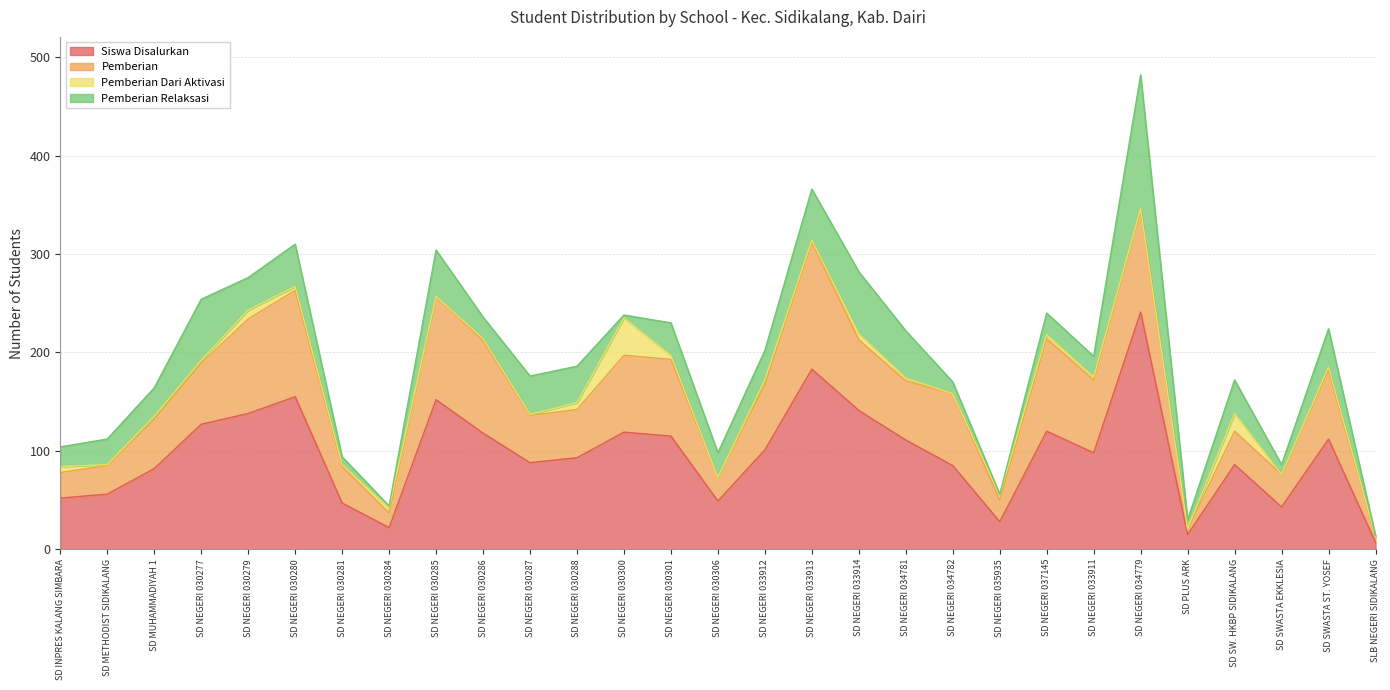

What is the spread (max minus min) of values at SD SWASTA ST. YOSEF?

109